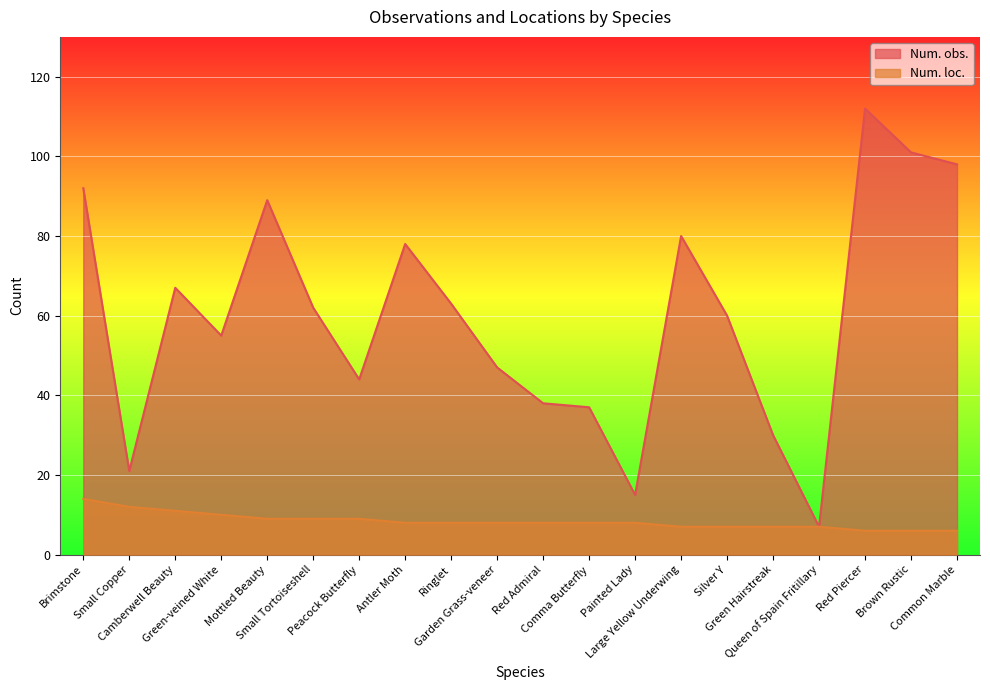

What is the sum of all Num. loc. values?

168